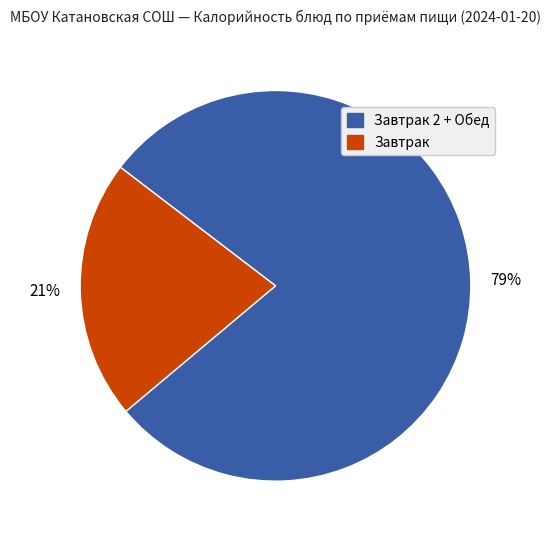

To the nearest percent, what is the average slice percentage?

50%